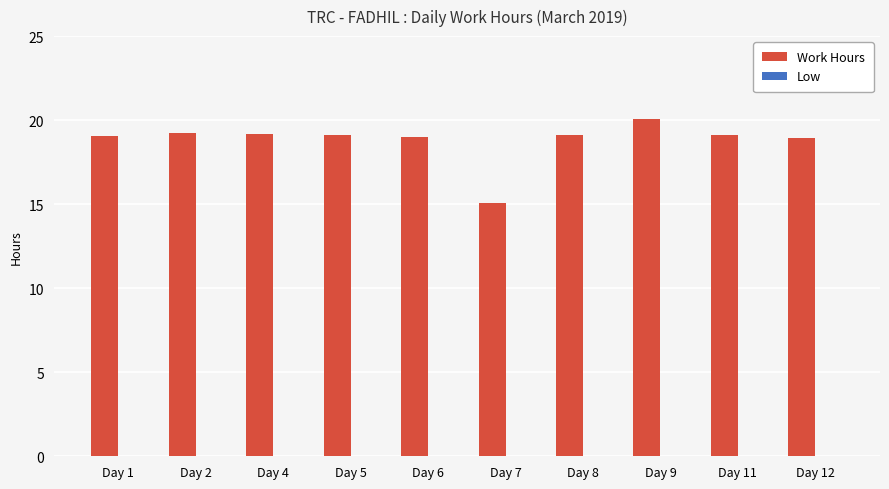

What is the difference between the maximum and minimum values?

5.0